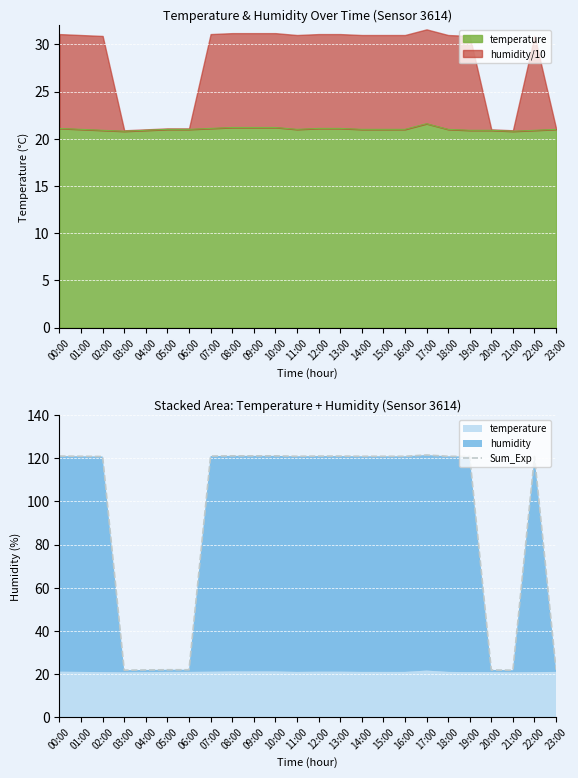

True or false: the data has more than 2 interior local peaks.

False